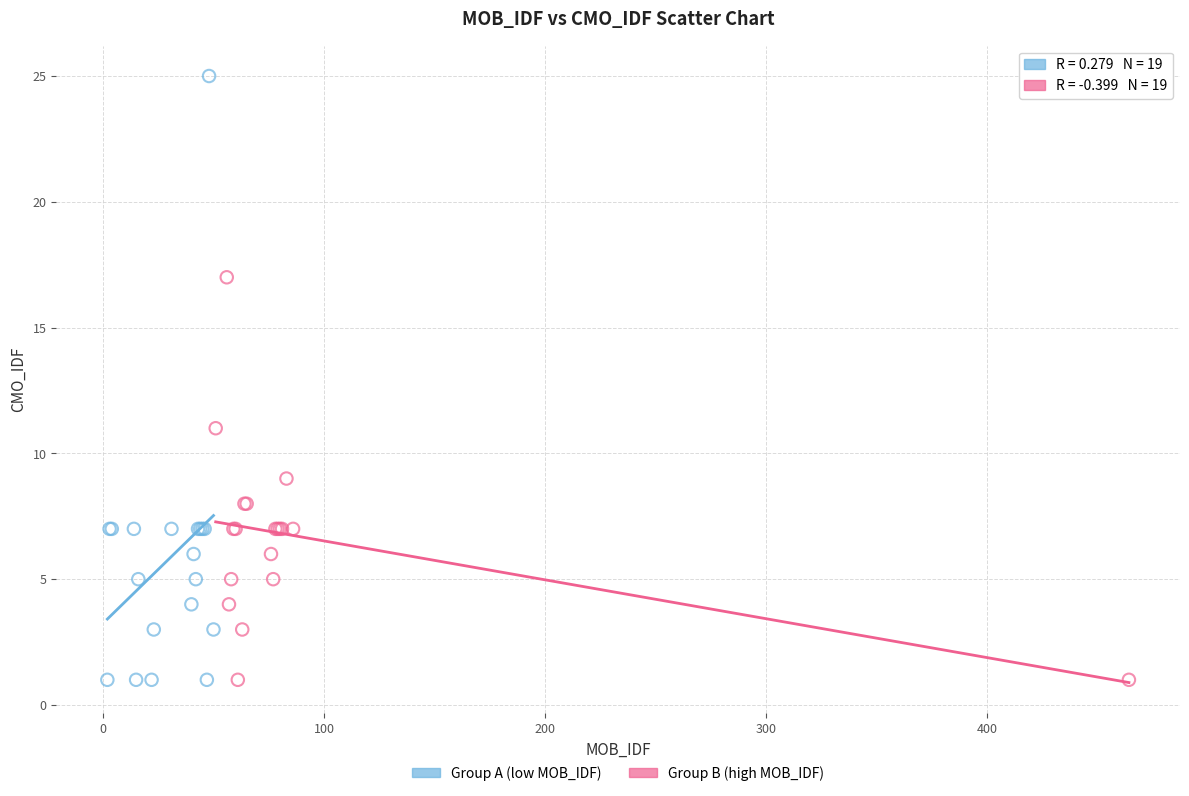

Which series has the largest Y range (max minus min)?

Group A (low MOB_IDF)